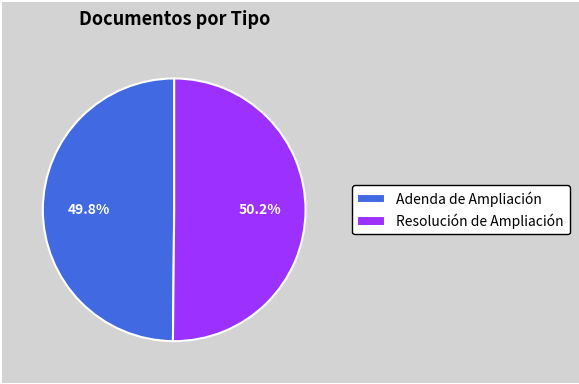

Is there a majority slice in this chart?

Yes